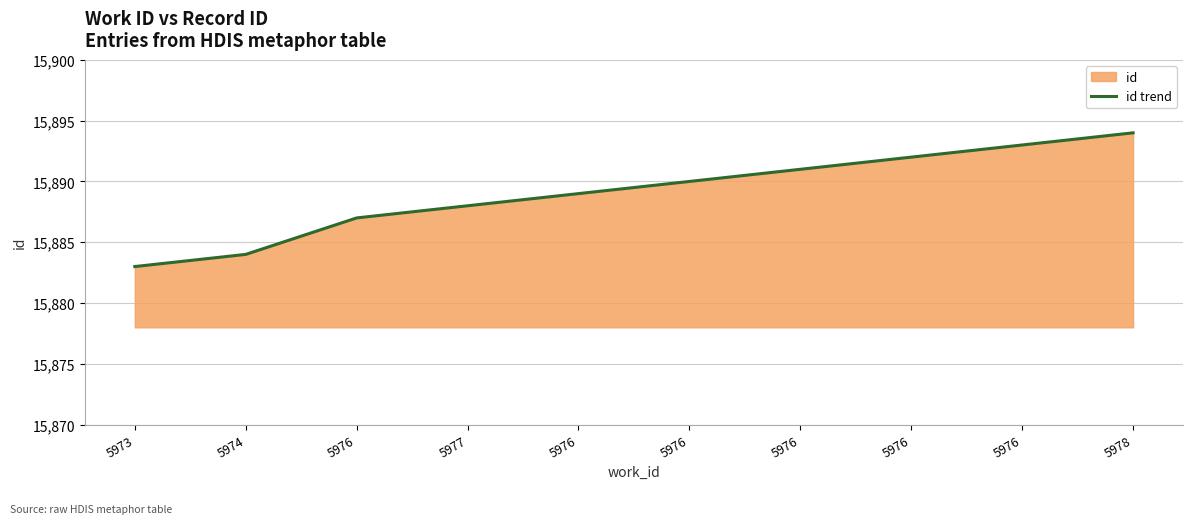

What is the value of the 10th point from the left?

15894